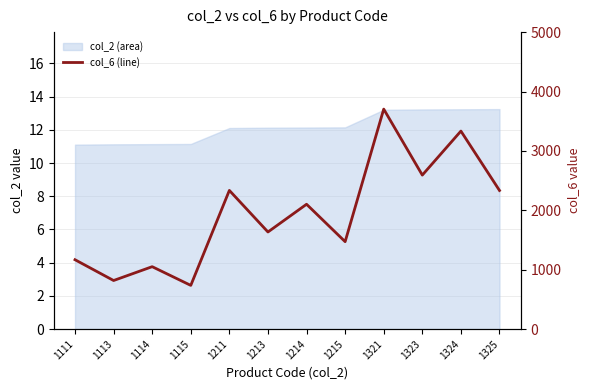

Reading right to left, what are all the values shown in this chart?

2334	3334	2593	3704	1472	2102	1635	2335	736	1051	818	1168